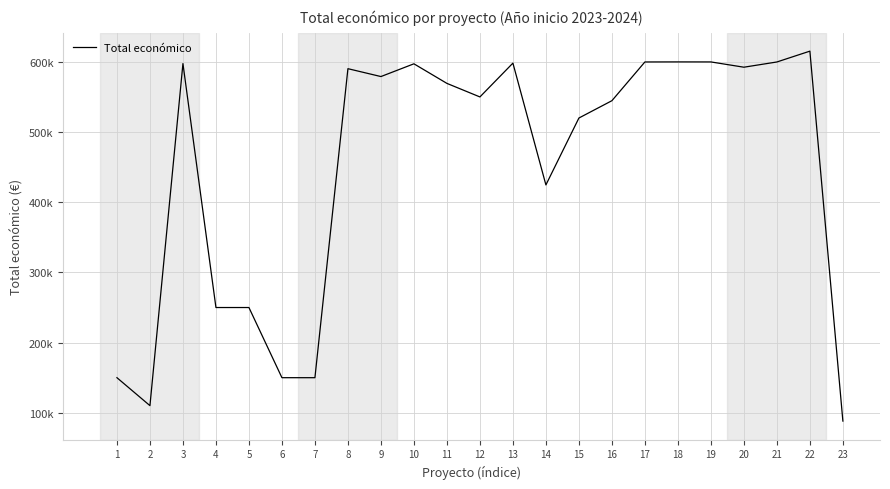

At which label does the data first exceed 569416?

3